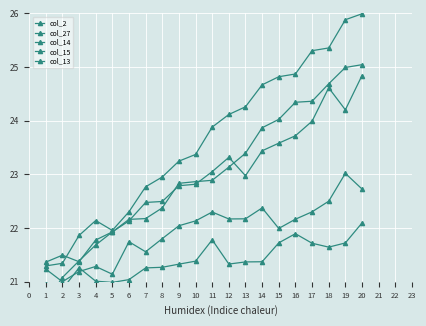

What is the difference between the highest and lowest values at 12?

2.8